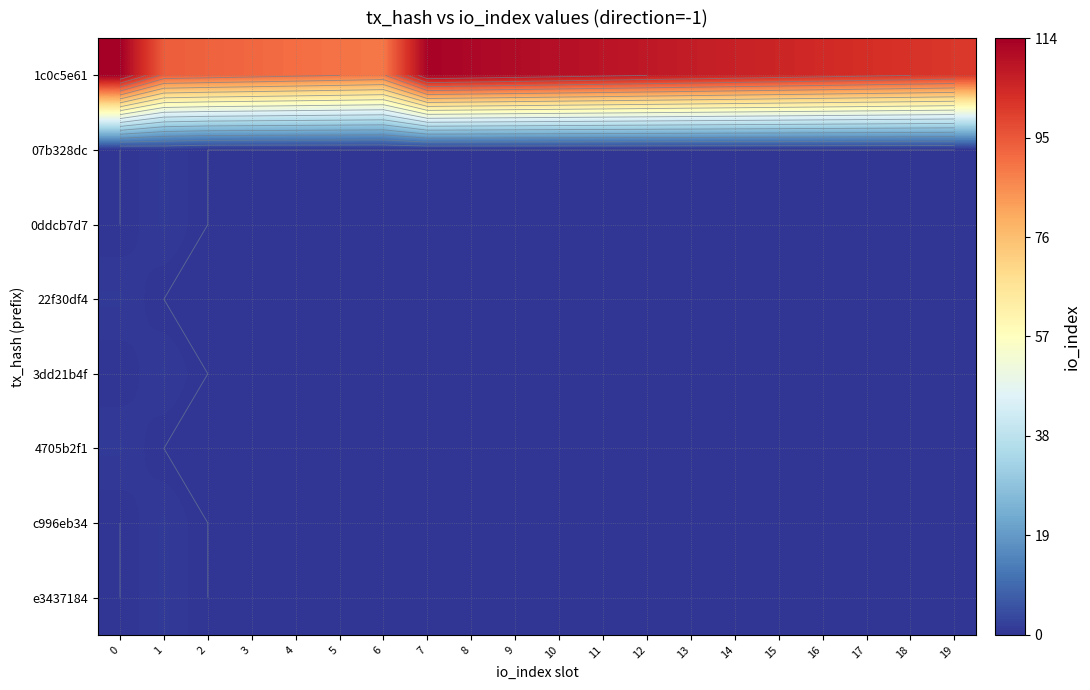

How many data points in e3437184 are above 0?

1